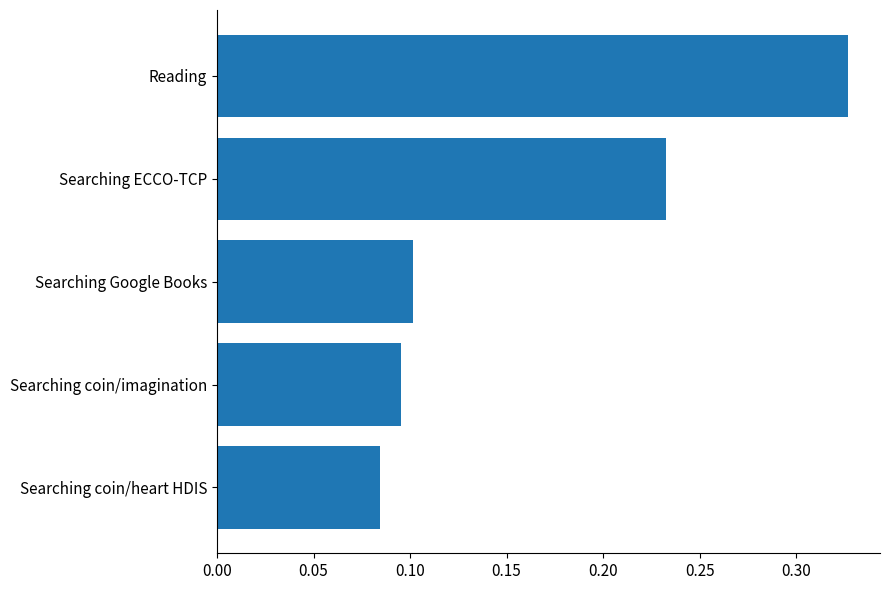

Between Searching ECCO-TCP and Reading, which is larger?

Reading